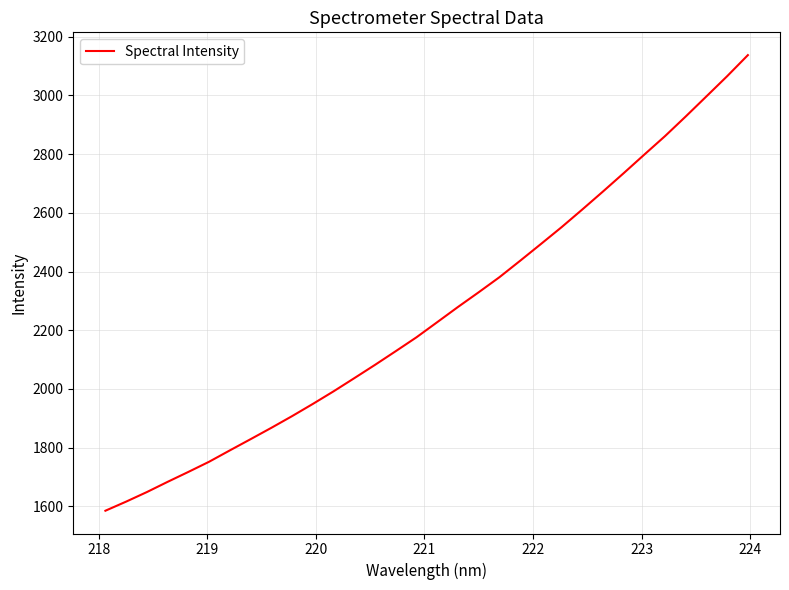

What is the maximum value shown in the chart?

3137.1